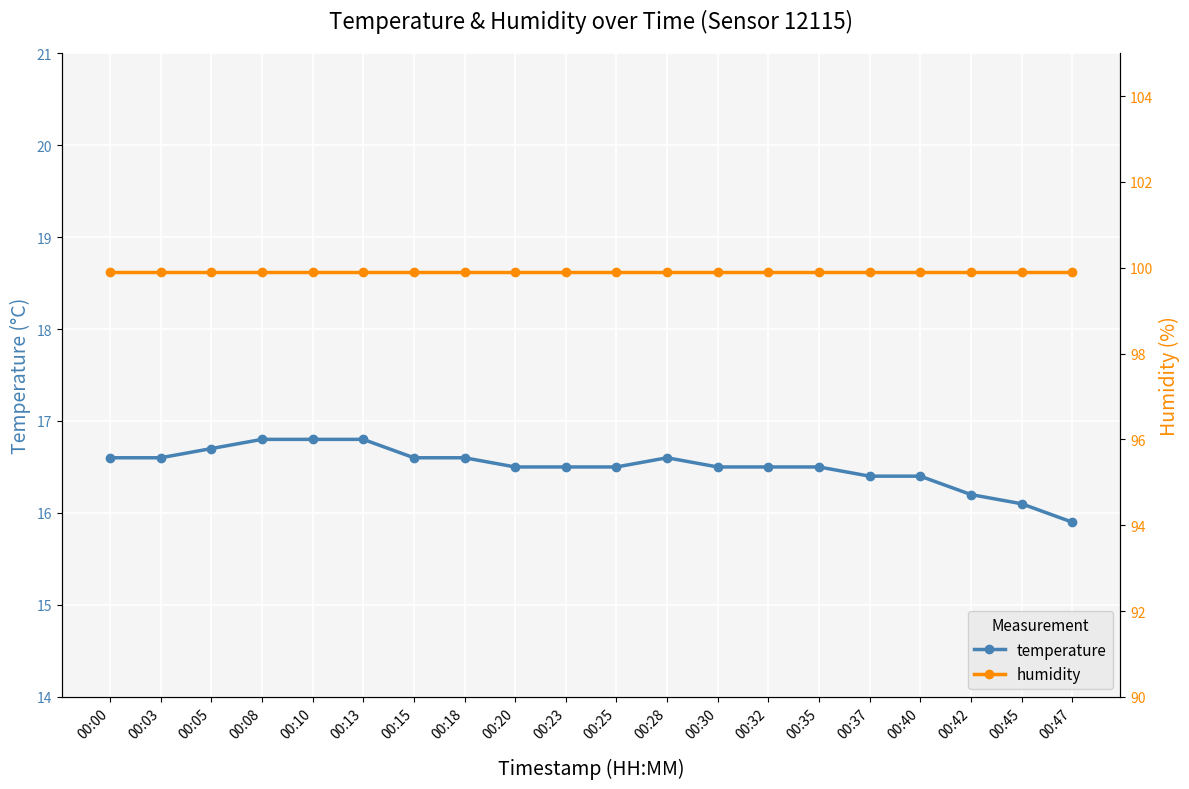

What are all the series names shown in the legend?

temperature, humidity